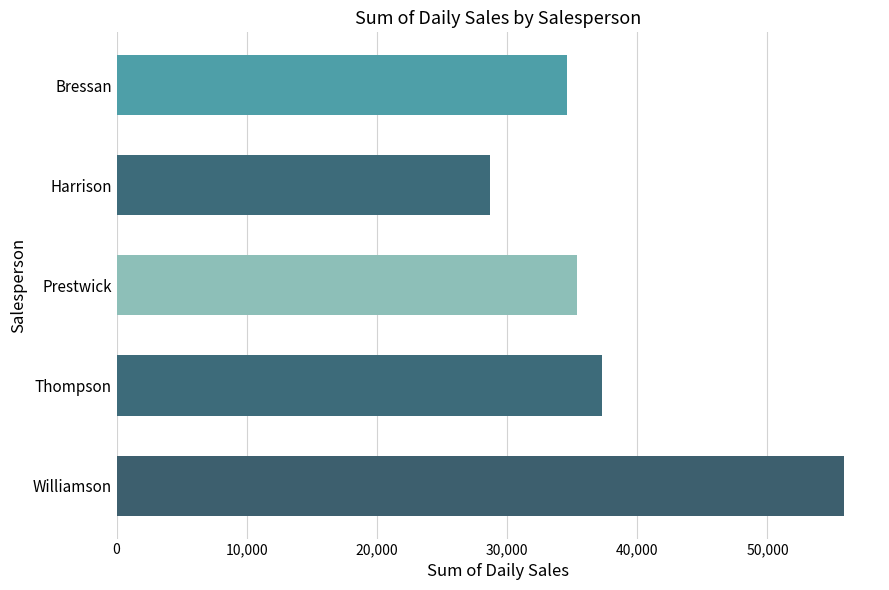

The chart shows a value of 34563.4 at Bressan. True or false?

True